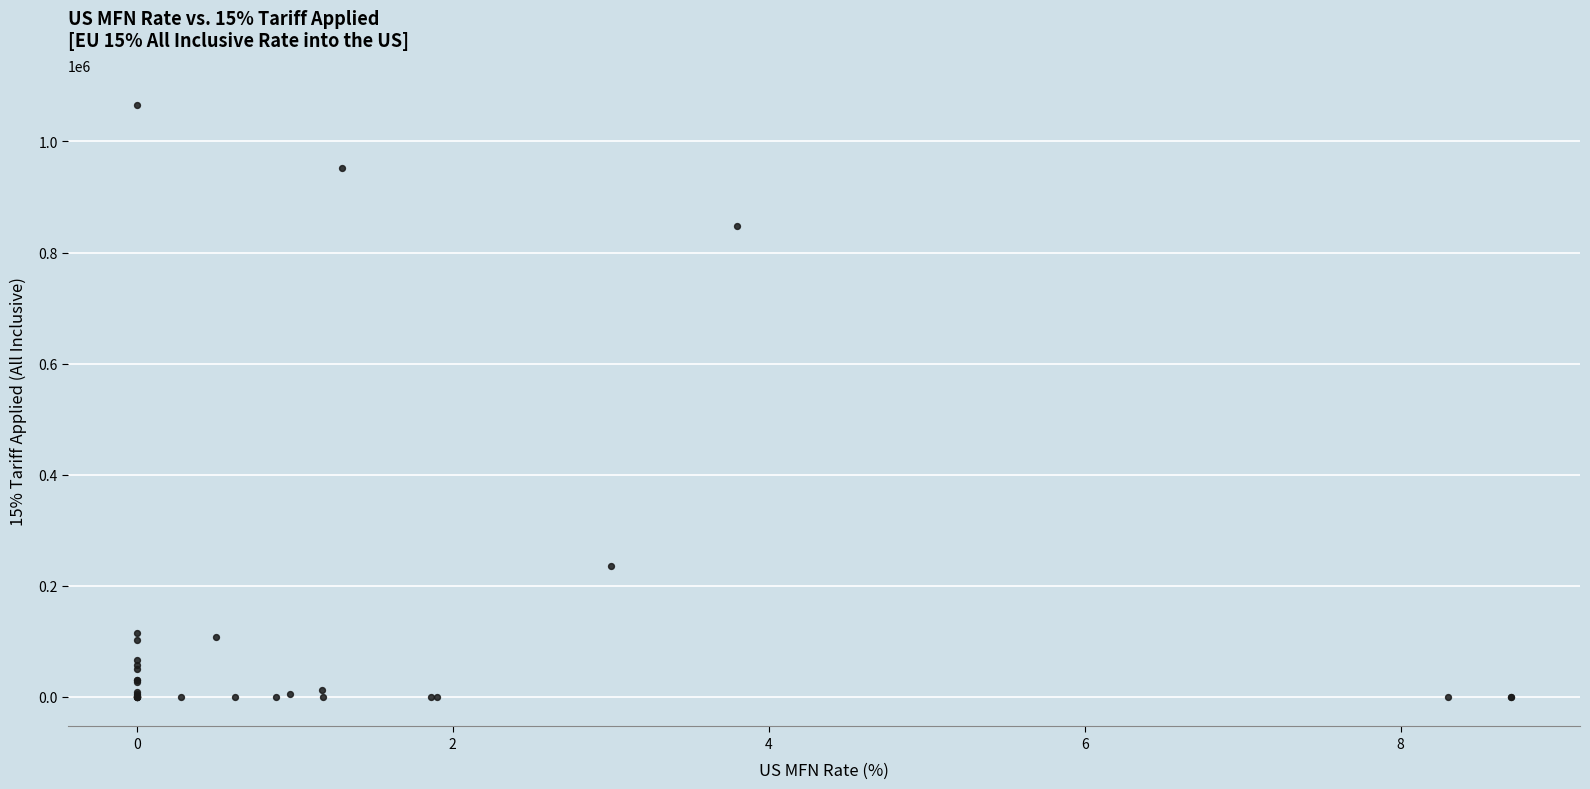

What Y value in the scatter plot is closest to 533103?

236037.6